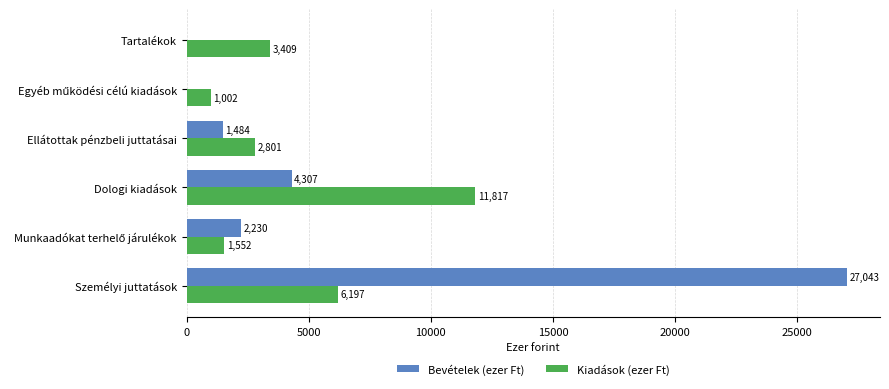

Which series has the largest total across all categories?

Bevételek (ezer Ft)